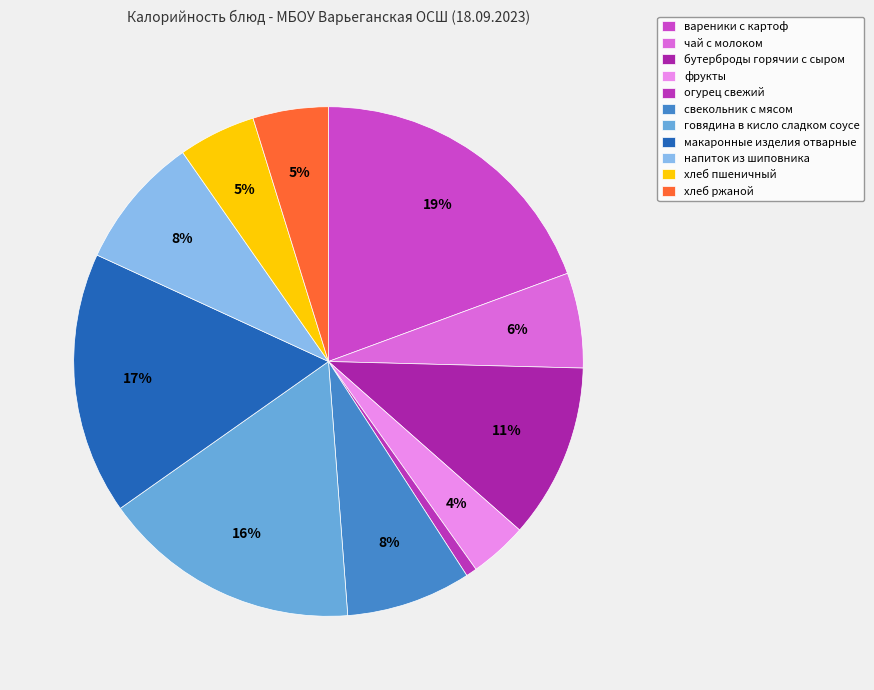

What is the change in value from чай с молоком to хлеб пшеничный?

-16.1